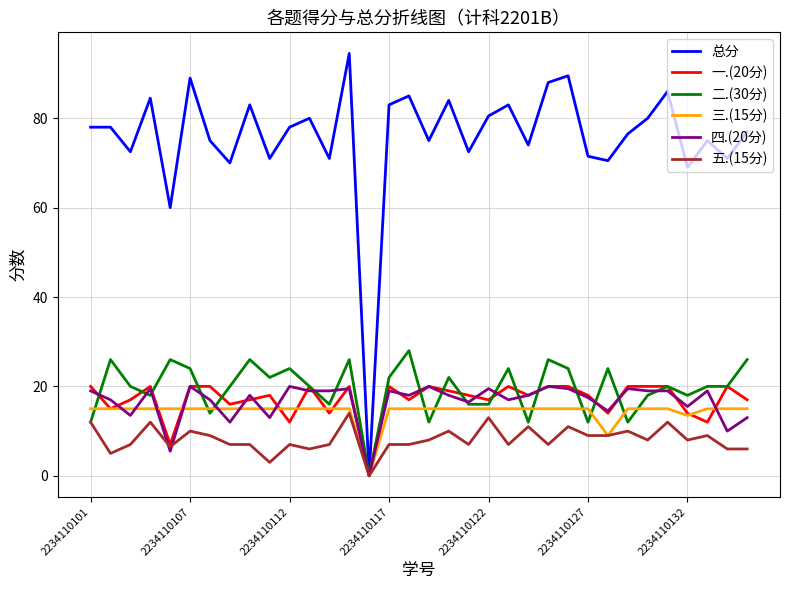

What is the highest value of the 四.(20分) series?

20.0